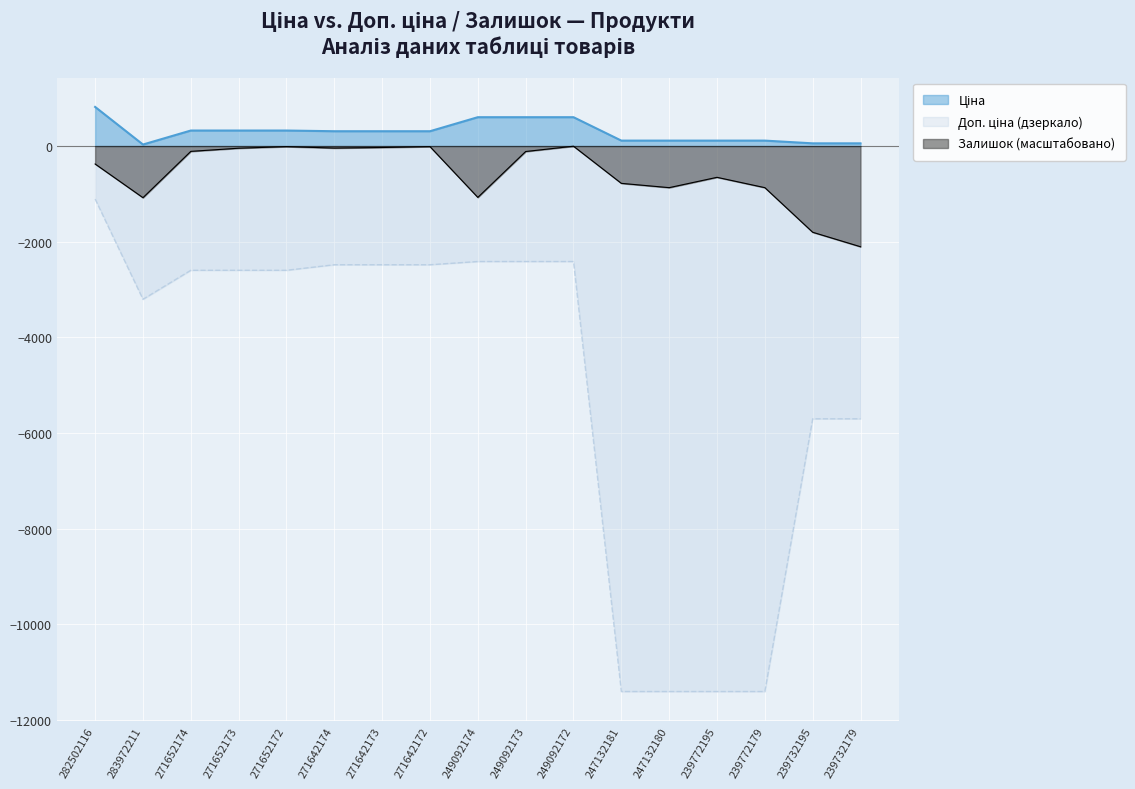

How many lines are shown in the chart?

3